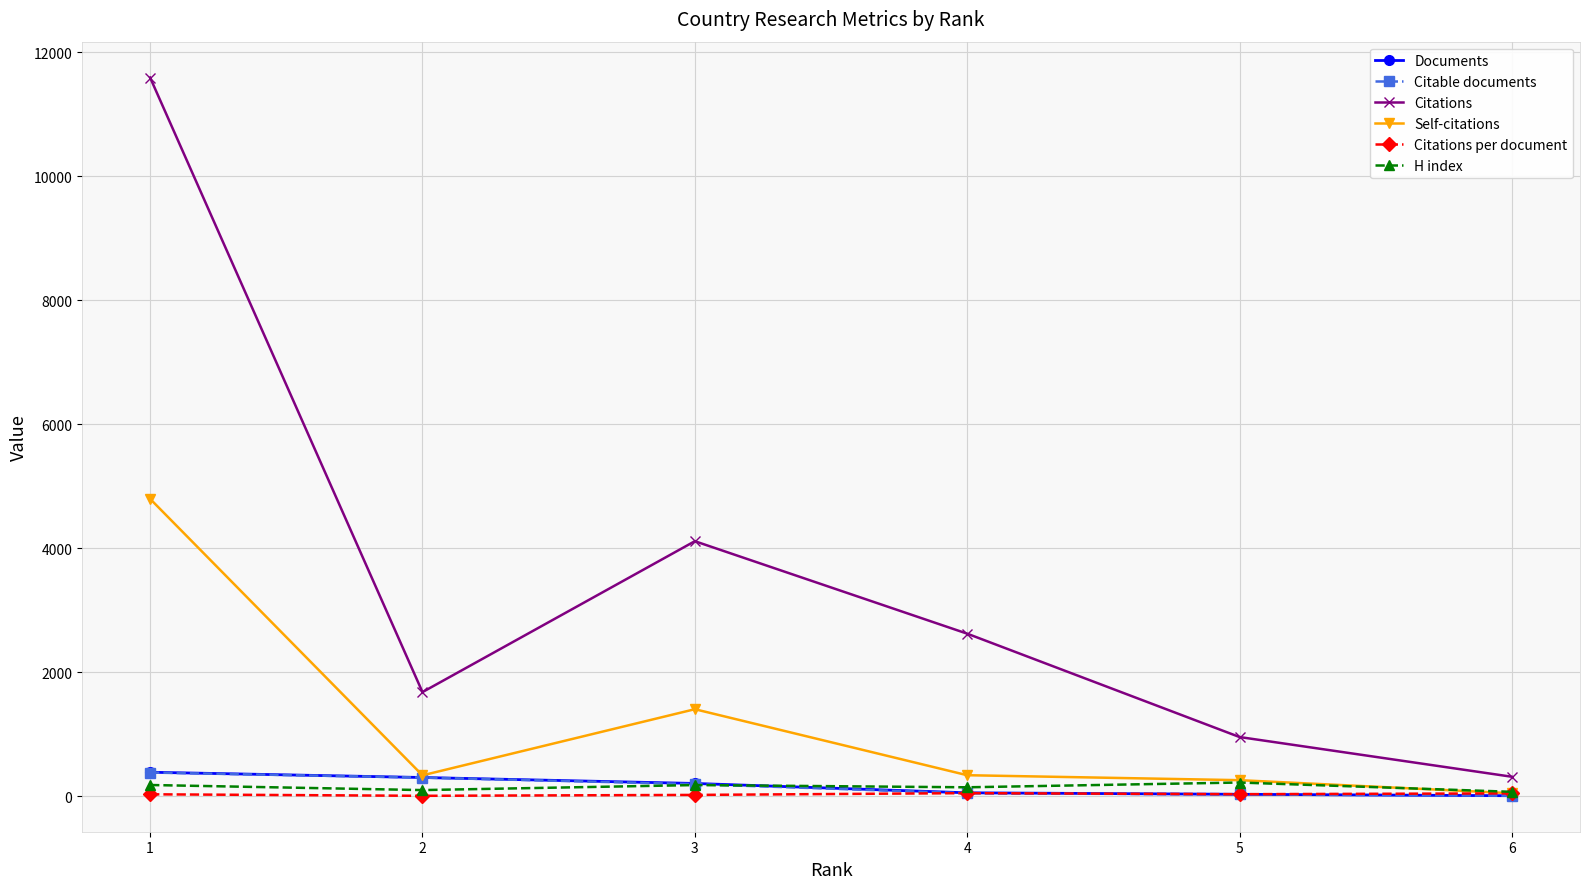

What is the value of the Citations point at the 6th from the left?

313.0